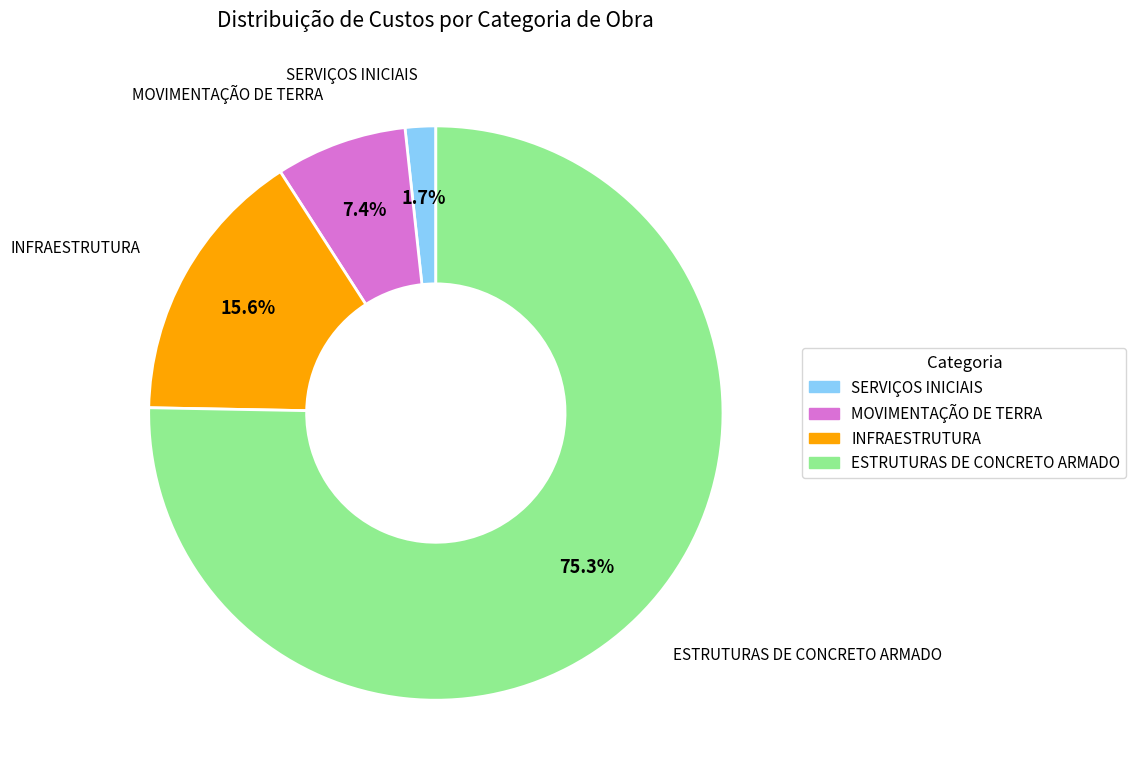

What percentage is NOT represented by INFRAESTRUTURA?

84.4%